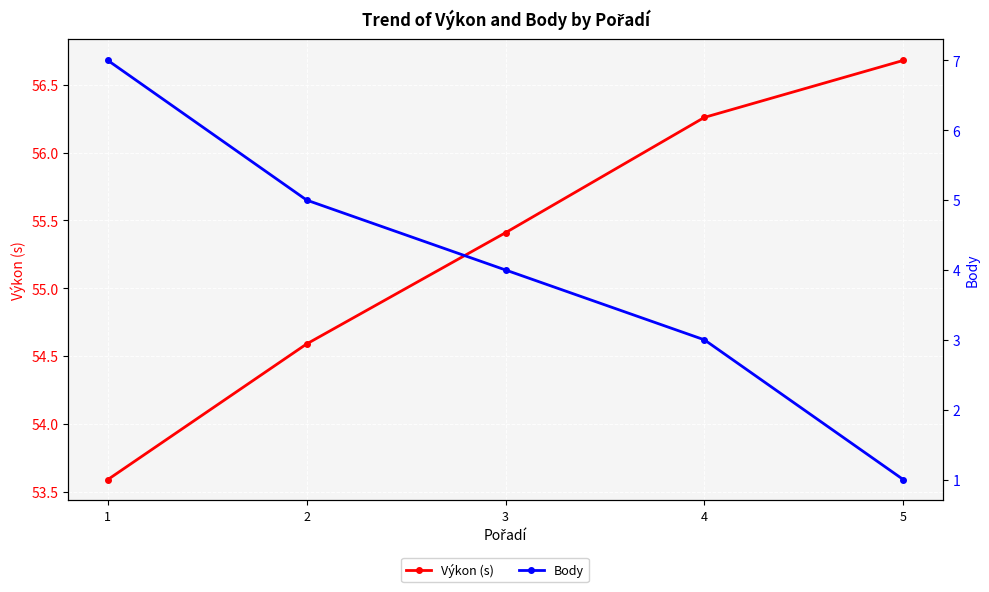

What is the difference between the highest and lowest values at 3?

51.4